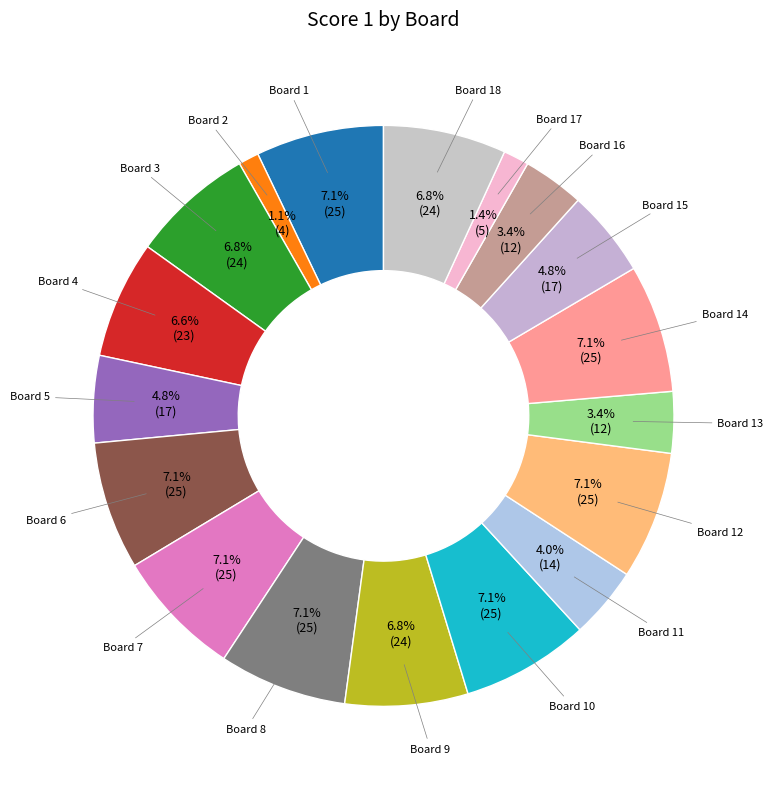

To the nearest percent, what percentage of the pie is Board 13?

3%